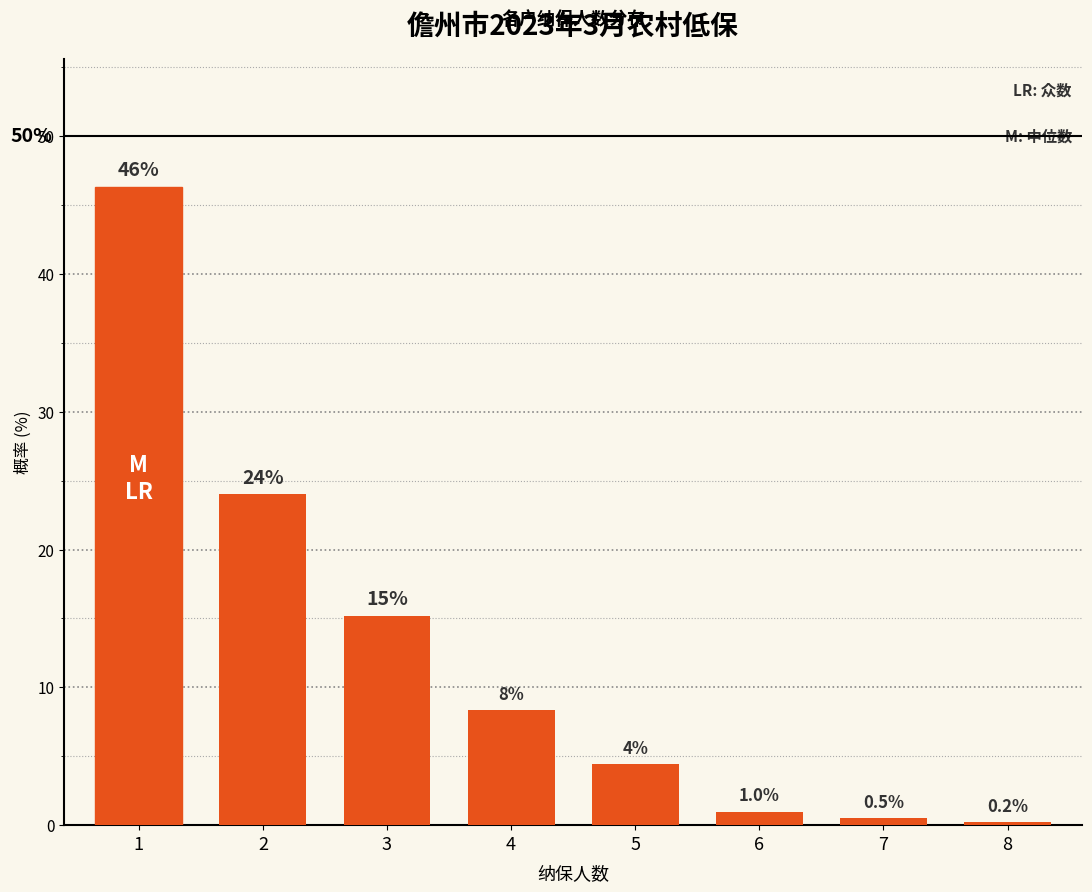

How many bars are there in total?

8